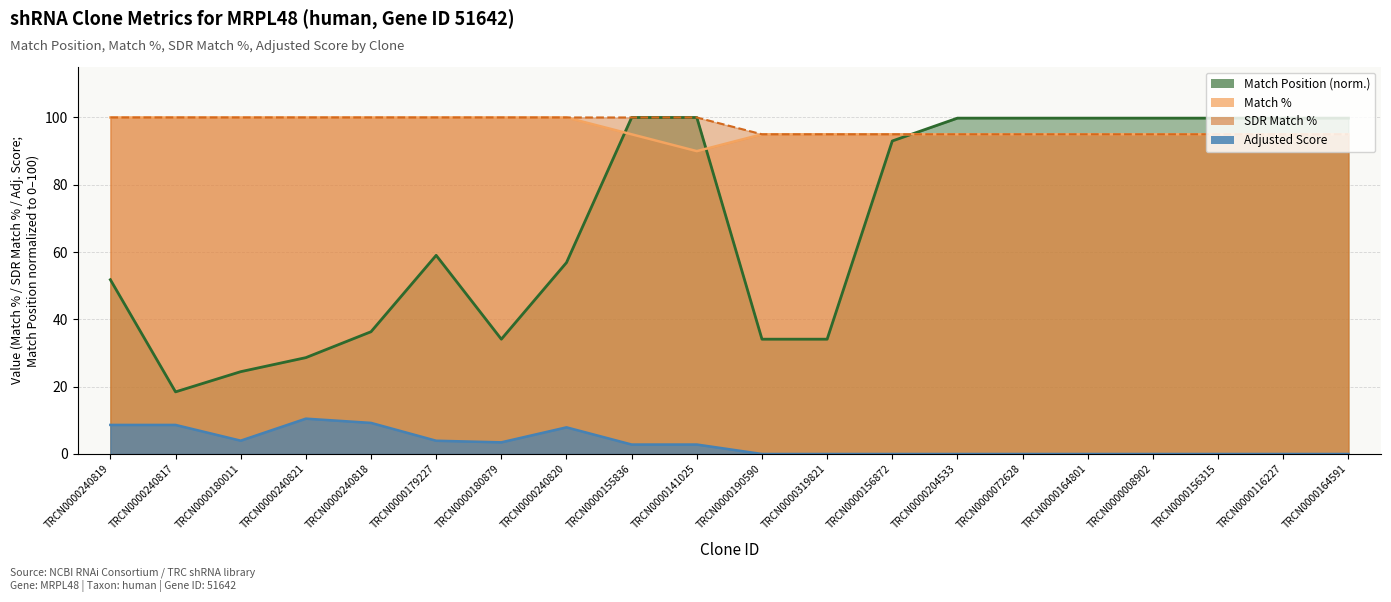

At how many categories does at least one series exceed 11?

20